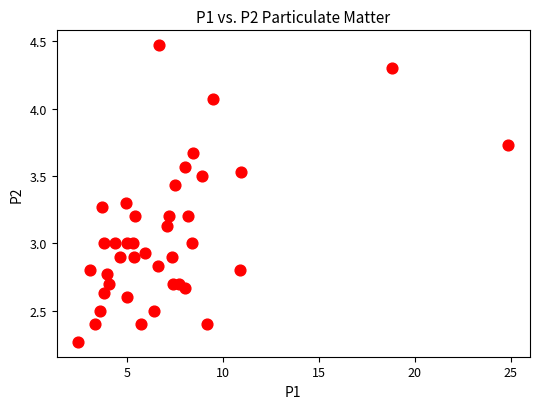

What is the range of Y values (max minus min)?

2.2